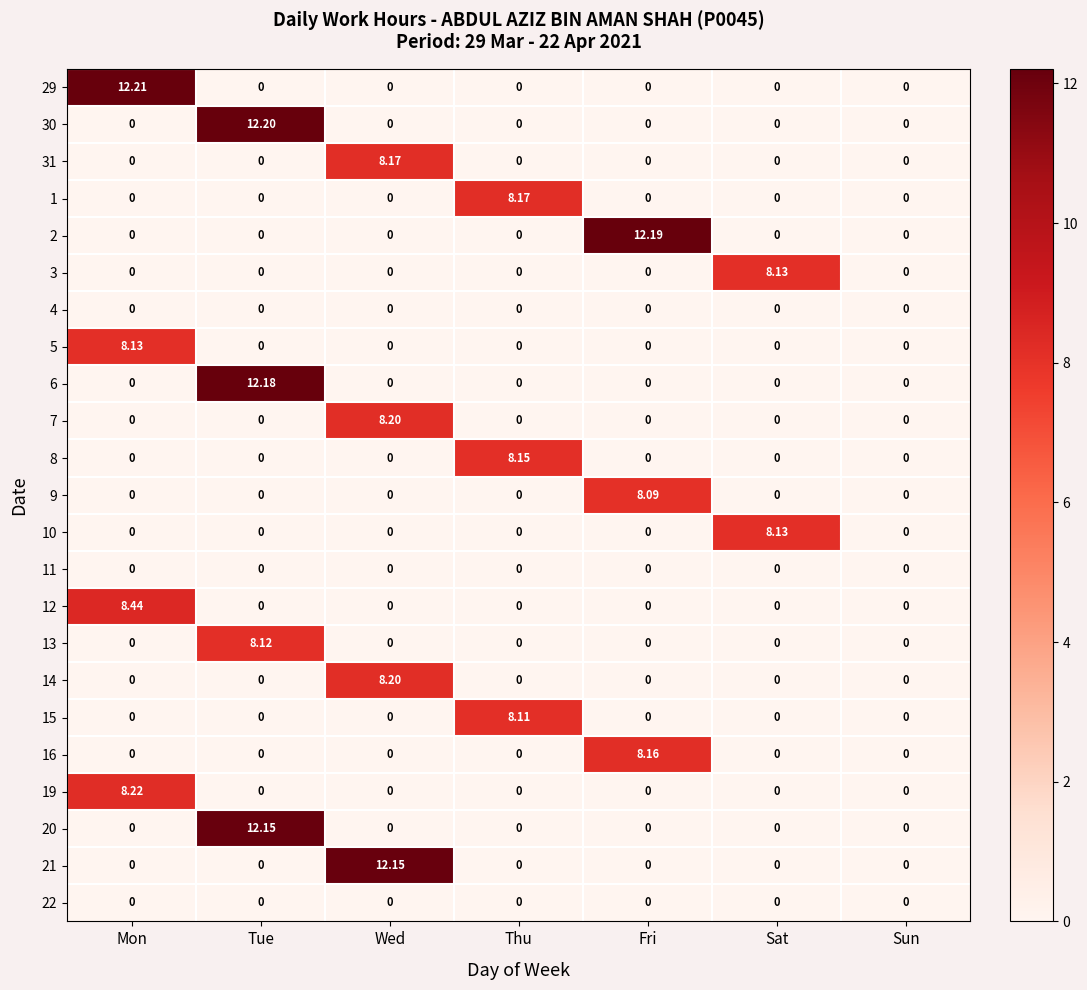

At which category does the chart reach its peak across all series?

Mon